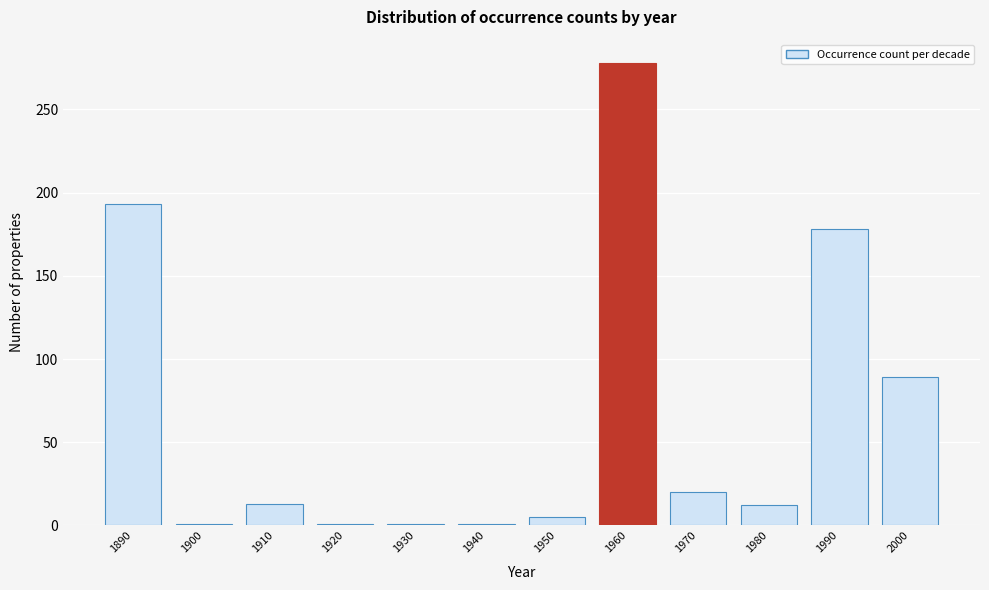

What is the change in value from 1960 to 2000?

-189